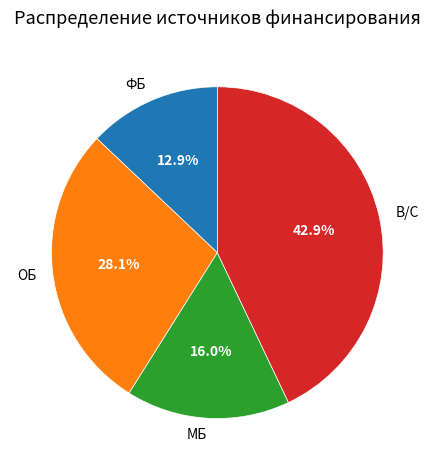

Do ОБ and МБ together represent more than half of the pie?

No